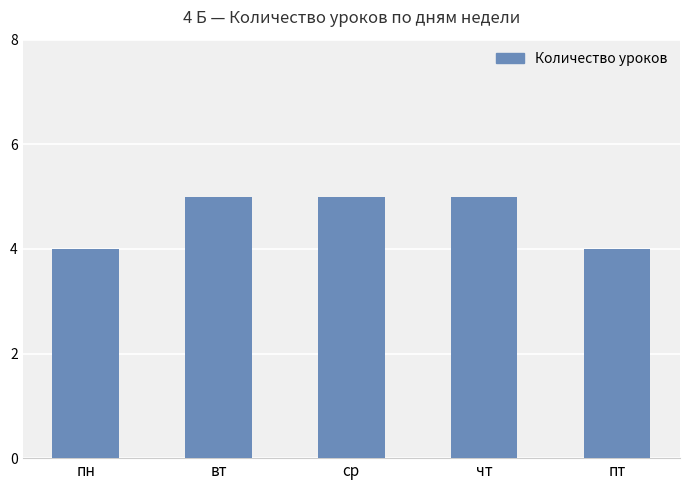

Count the values in the range 4 to 5.

5